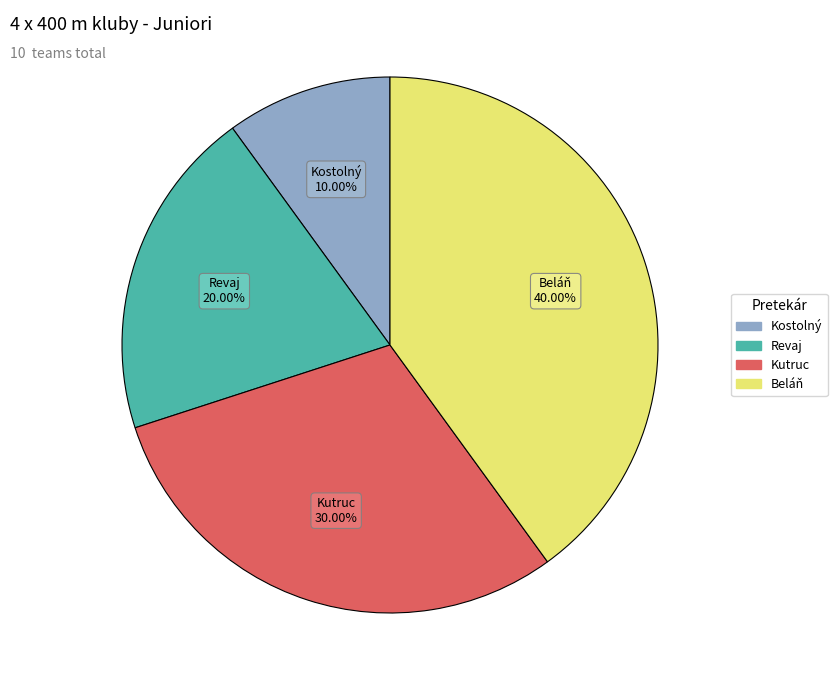

Is there a majority slice in this chart?

No